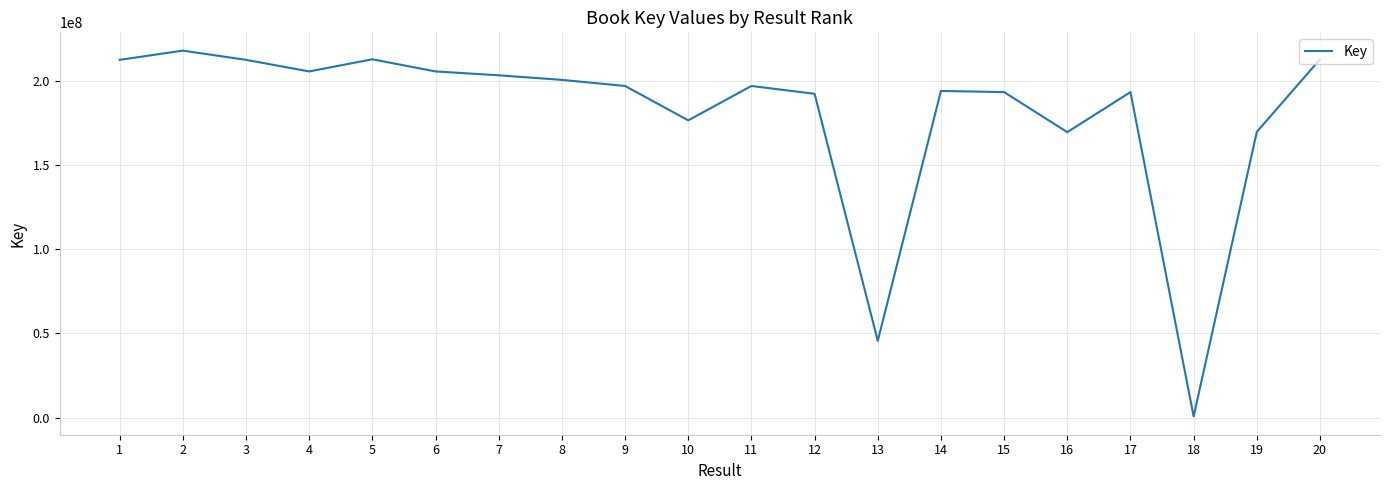

What is the difference between the values at 4 and 16?

36062668